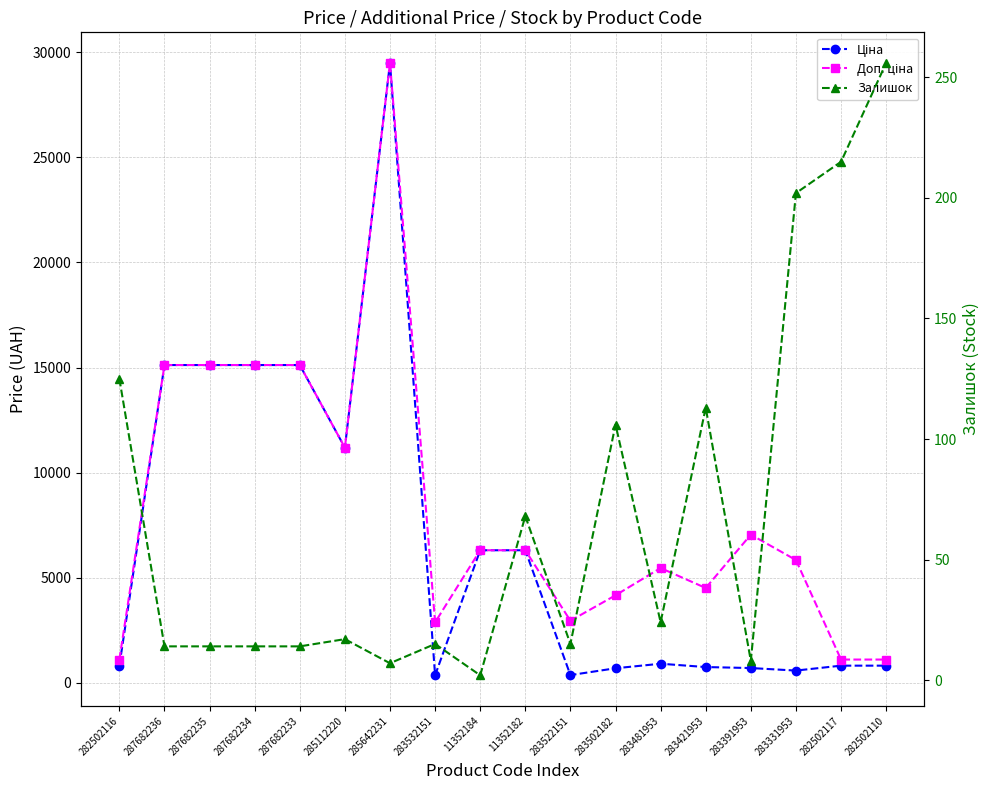

Reading left to right, extract all data points from this chart.

Ціна: 818.5	15120.0	15120.0	15120.0	15120.0	11188.2	29491.5	359.9	6308.8	6308.8	369.5	694.3	910.4	752.2	705.1	584.4	818.5	818.5
Доп. ціна: 1109.2	15120.0	15120.0	15120.0	15120.0	11188.2	29491.5	2878.8	6308.8	6308.8	2955.8	4165.6	5462.3	4513.3	7051.3	5843.9	1109.2	1109.2
Залишок: 125.0	14.0	14.0	14.0	14.0	17.0	7.0	15.0	2.0	68.0	15.0	106.0	24.0	113.0	8.0	202.0	215.0	256.0